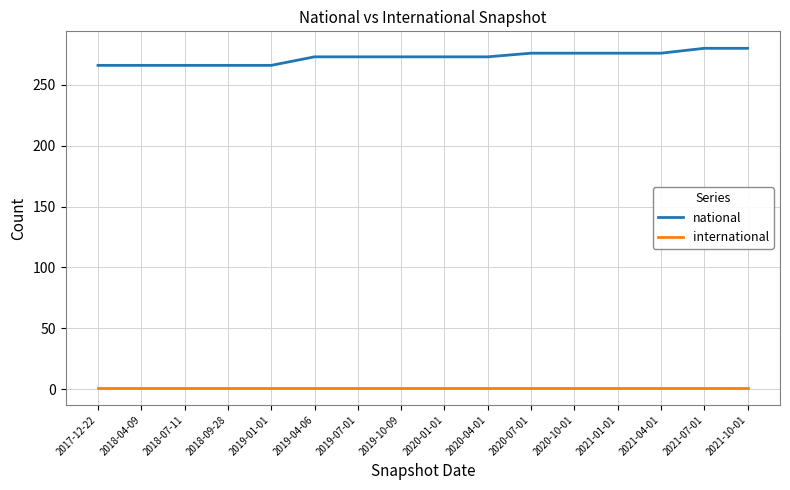

What is the maximum value shown in the chart?

280